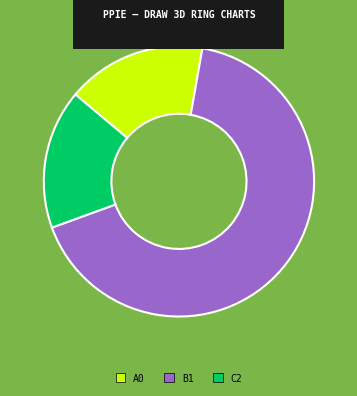

Is there a majority slice in this chart?

Yes